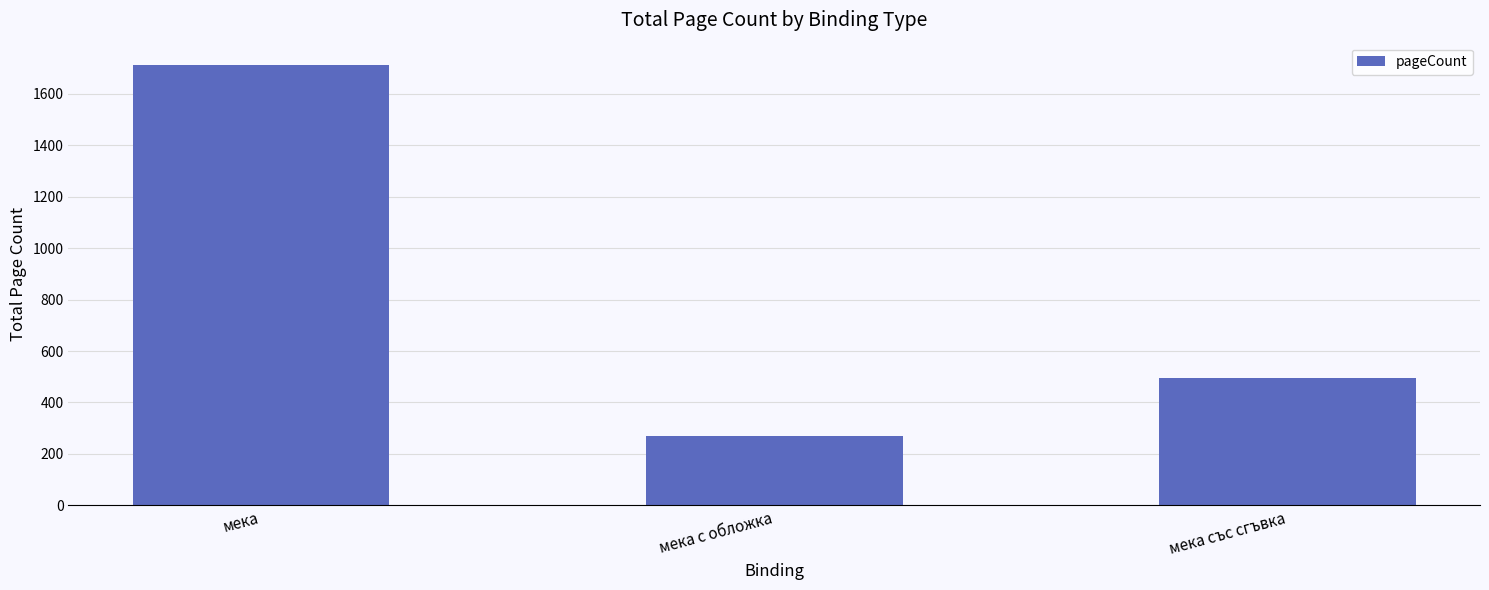

Reading left to right, extract all data points from this chart.

1714	268	496